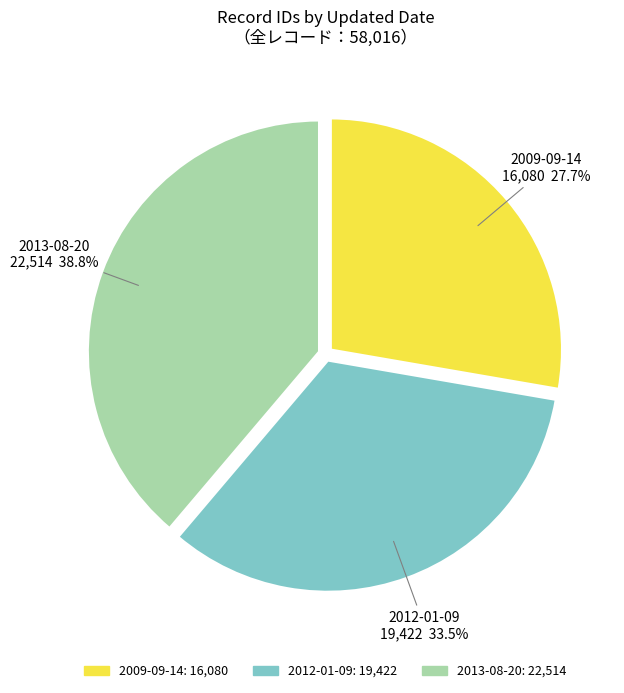

To the nearest percent, what is the average slice percentage?

33%